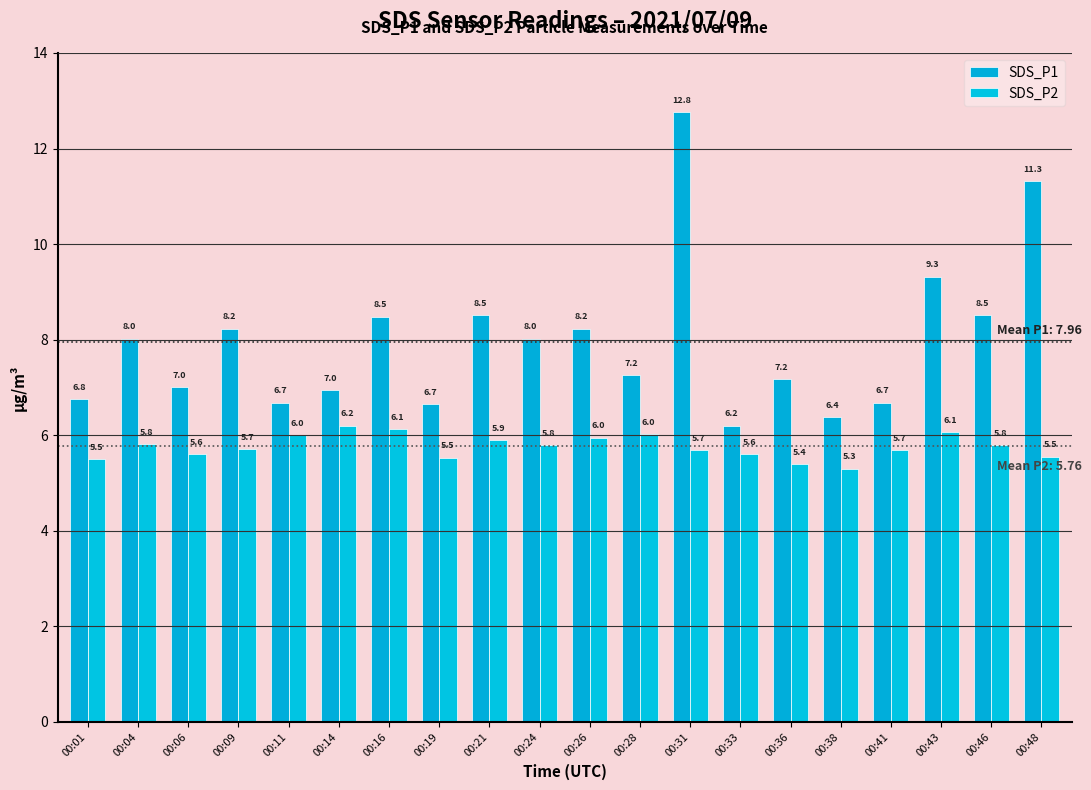

Is the value of SDS_P1 at 00:11 greater than the value of SDS_P2 at 00:48?

Yes